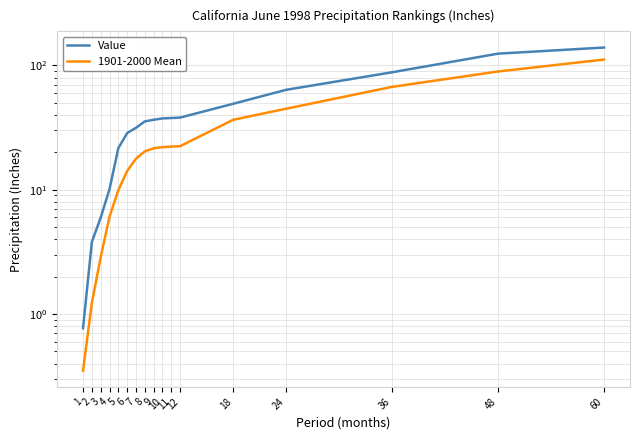

What is the difference between the Value values at 1 and 11?

37.0